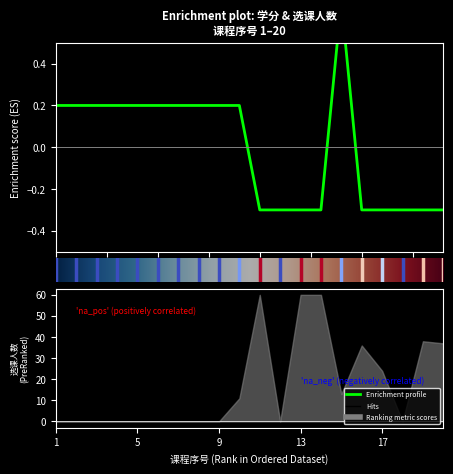

Is it true that the value at 15.0 is -0.2?

False